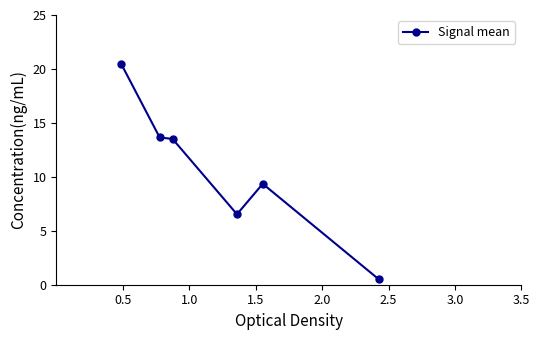

What is the sum of all values?

64.0